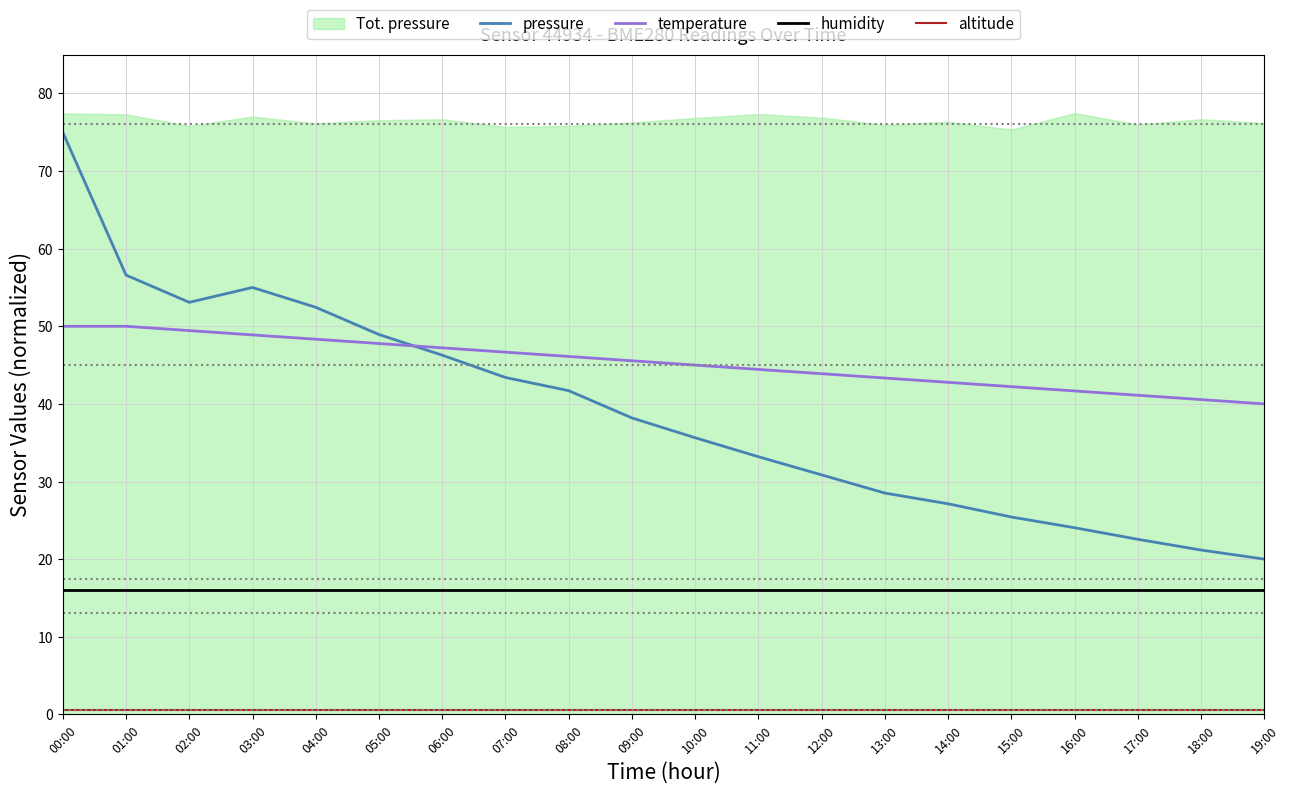

The value of temperature at 19:00 is 40.0. True or false?

True